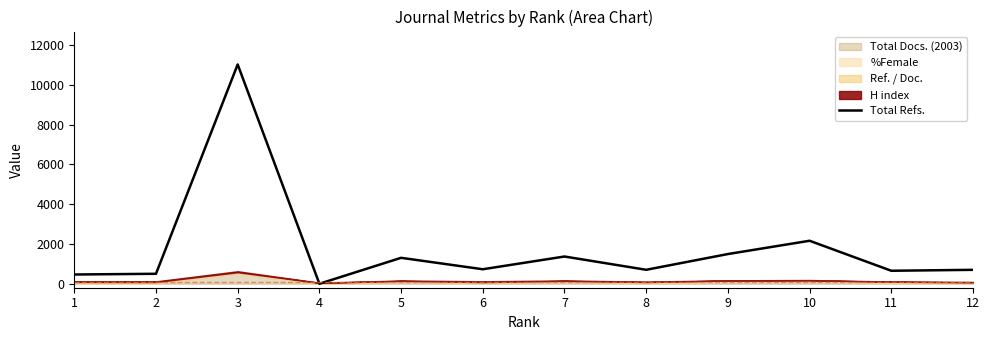

The value at 6 is 729. True or false?

True